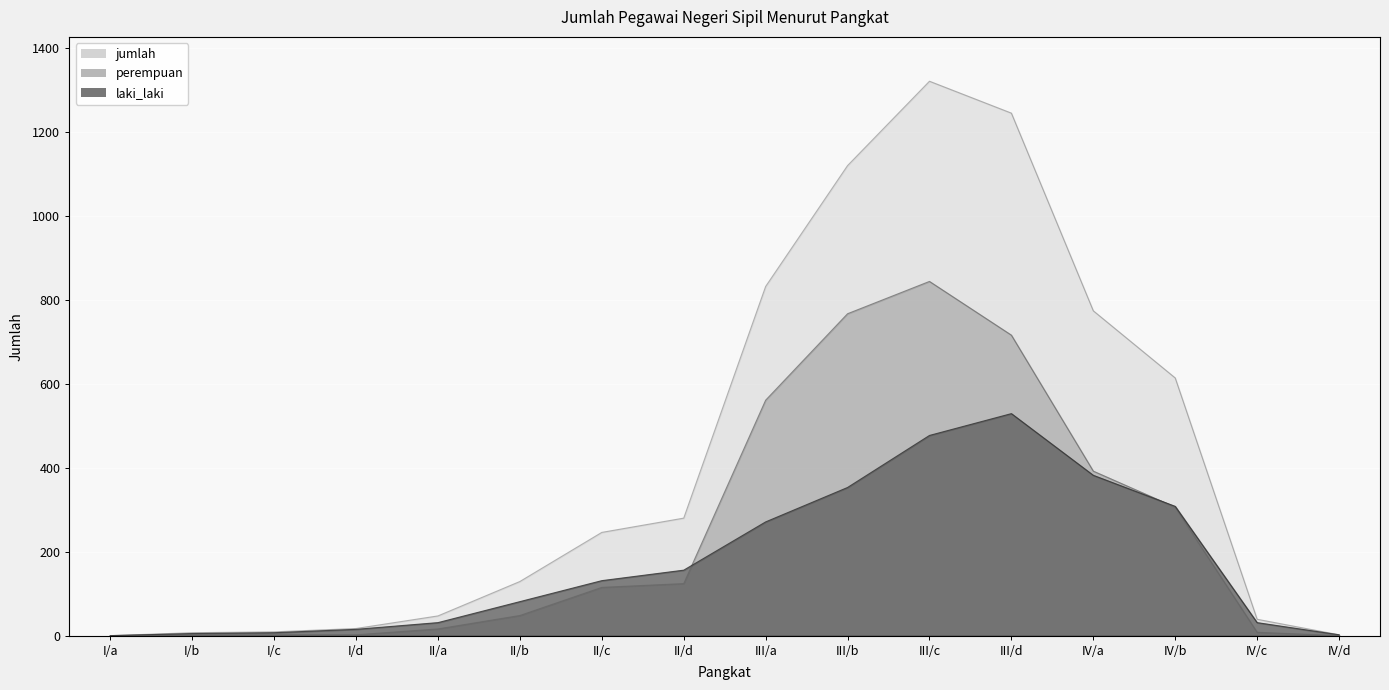

Reading left to right, list all the values displayed in this chart.

laki_laki: I/a=0	I/b=5	I/c=7	I/d=15	II/a=31	II/b=81	II/c=131	II/d=156	III/a=271	III/b=353	III/c=477	III/d=529	IV/a=382	IV/b=308	IV/c=31	IV/d=2
perempuan: I/a=0	I/b=2	I/c=2	I/d=2	II/a=16	II/b=48	II/c=115	II/d=124	III/a=561	III/b=767	III/c=844	III/d=716	IV/a=392	IV/b=306	IV/c=8	IV/d=0
jumlah: I/a=0	I/b=7	I/c=9	I/d=17	II/a=47	II/b=129	II/c=246	II/d=280	III/a=832	III/b=1120	III/c=1321	III/d=1245	IV/a=774	IV/b=614	IV/c=39	IV/d=2